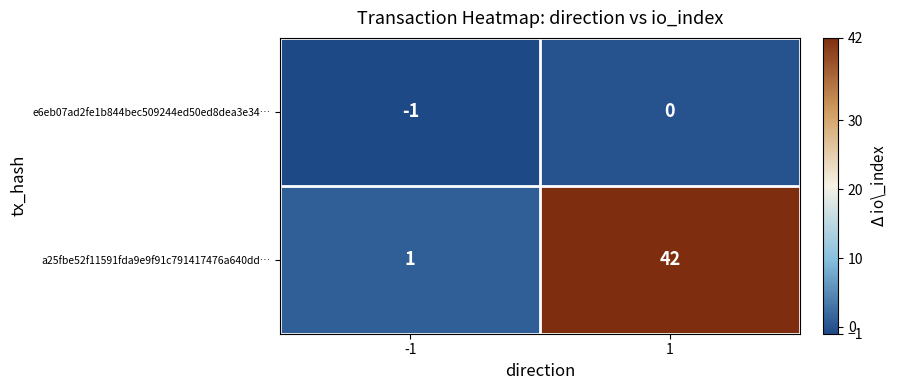

Which series has the largest range (max minus min)?

a25fbe52f11591fda9e9f91c791417476a640dd…